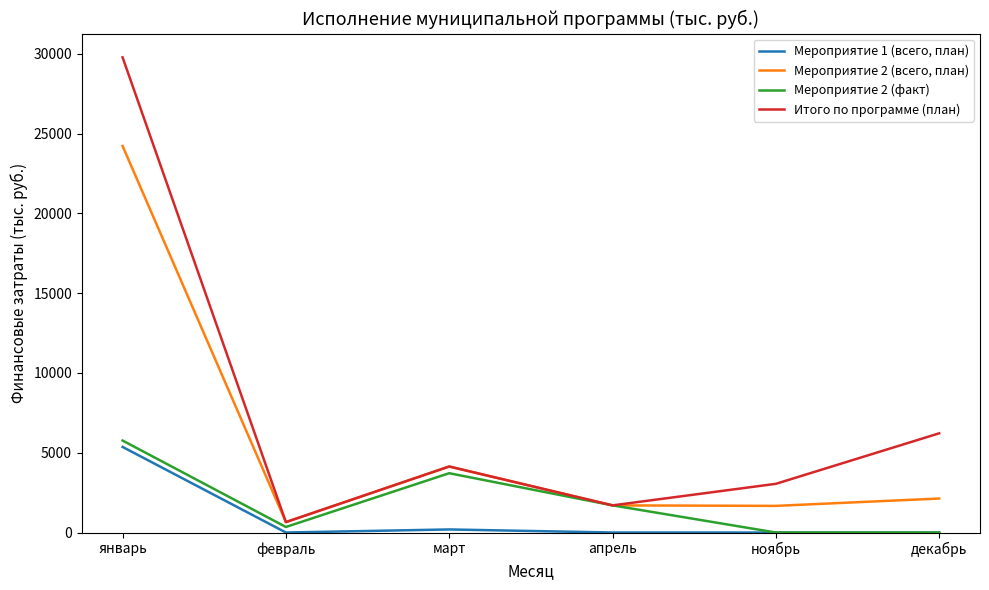

At which category is the sum across all series the highest?

январь